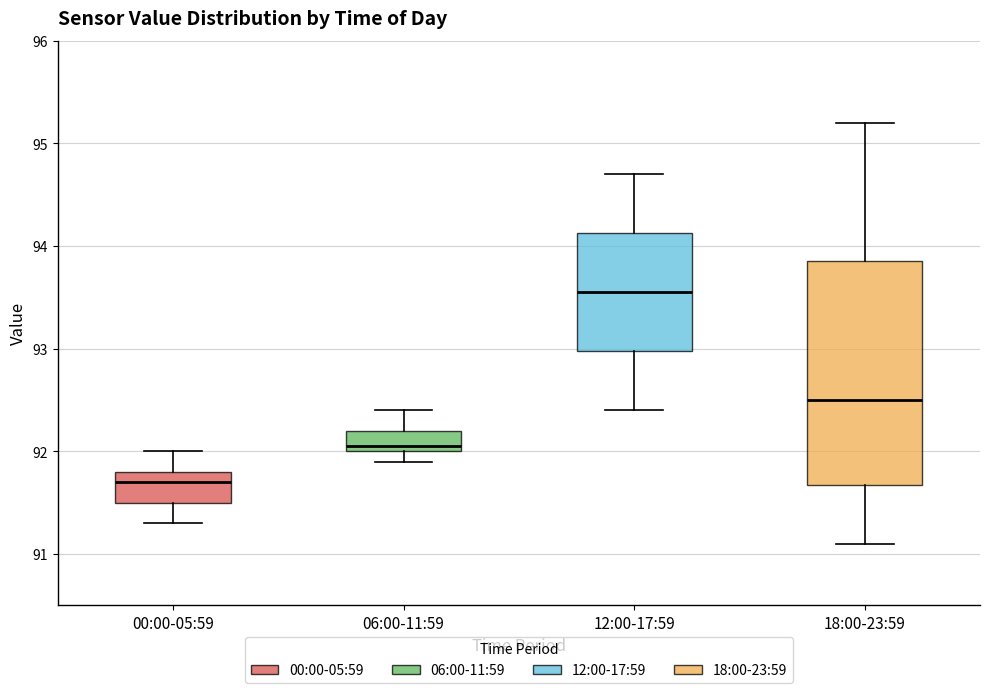

Which box has the lowest median line?

00:00-05:59